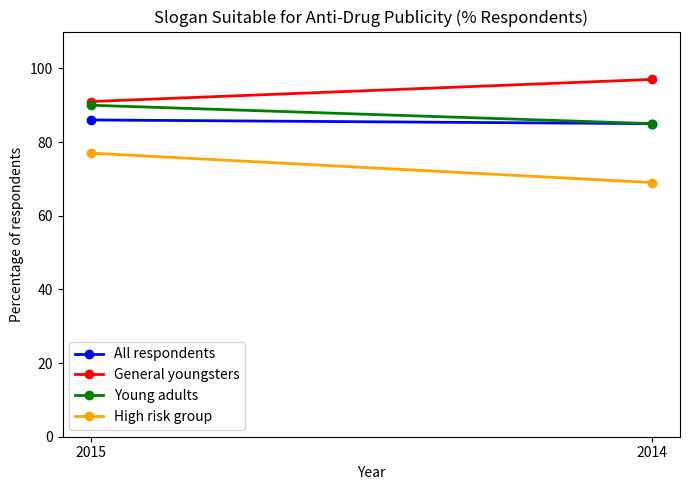

List the series in order of their peak value, lowest first.

High risk group, All respondents, Young adults, General youngsters